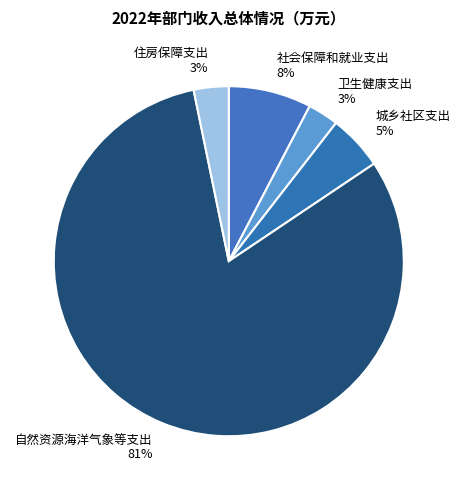

Do 住房保障支出 and 城乡社区支出 together represent more than half of the pie?

No